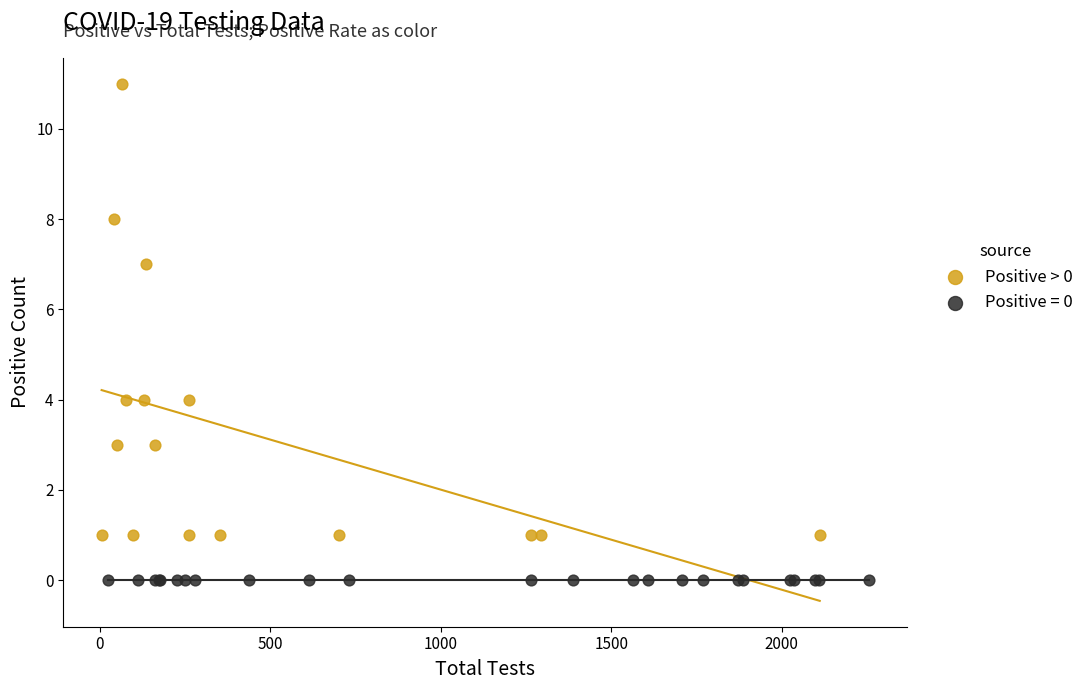

Which series reaches the minimum Y coordinate?

Positive = 0